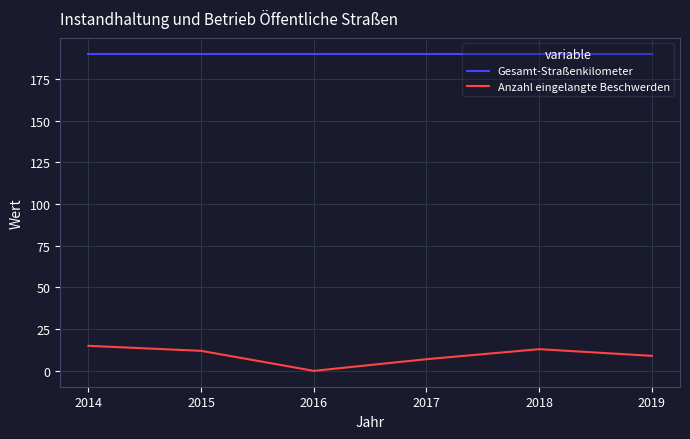

Rank the series by their average value, from highest to lowest.

Gesamt-Straßenkilometer, Anzahl eingelangte Beschwerden